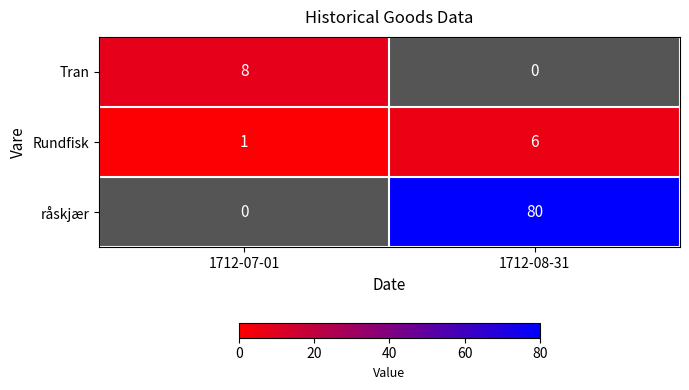

The value of Rundfisk at 1712-07-01 is 0. True or false?

False